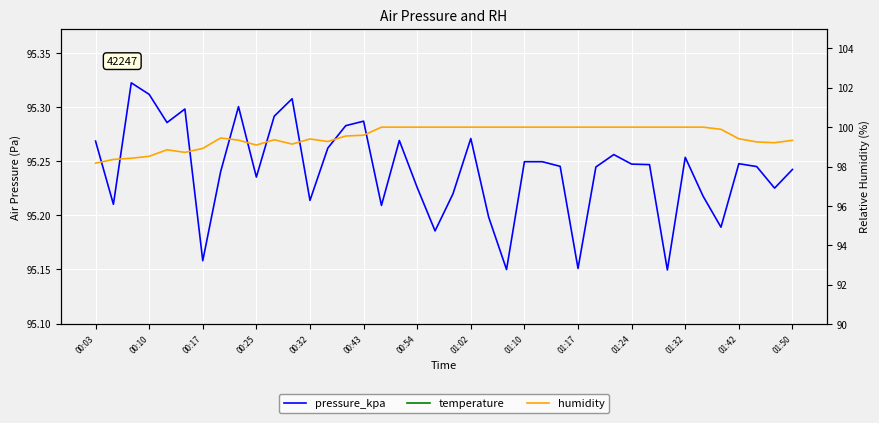

What are all the series names shown in the legend?

pressure_kpa, temperature, humidity